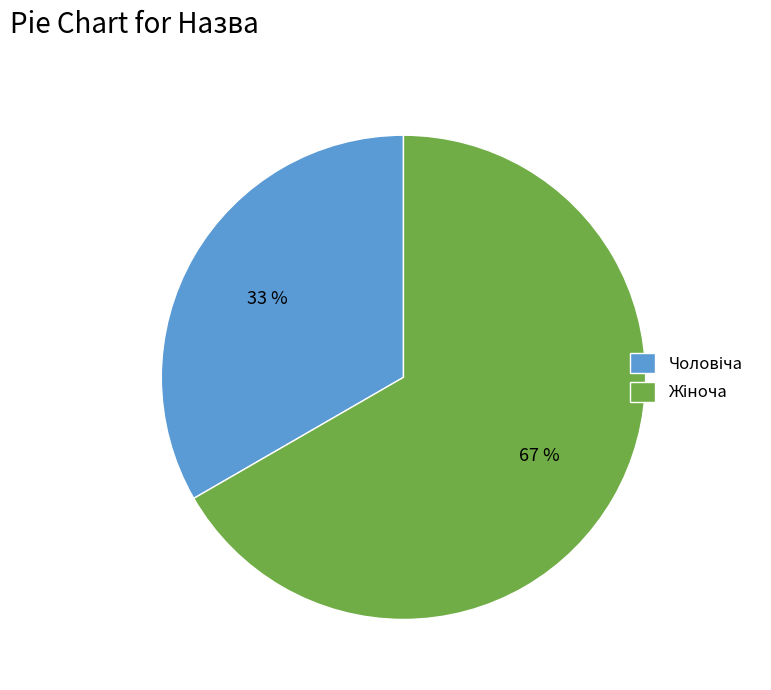

Is there a majority slice in this chart?

Yes